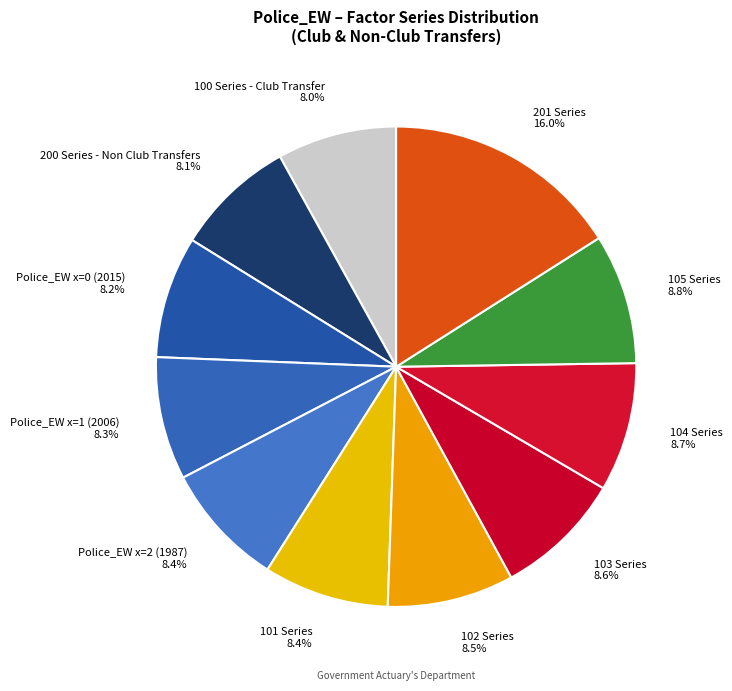

Is 200 Series - Non Club Transfers the majority of the pie?

No